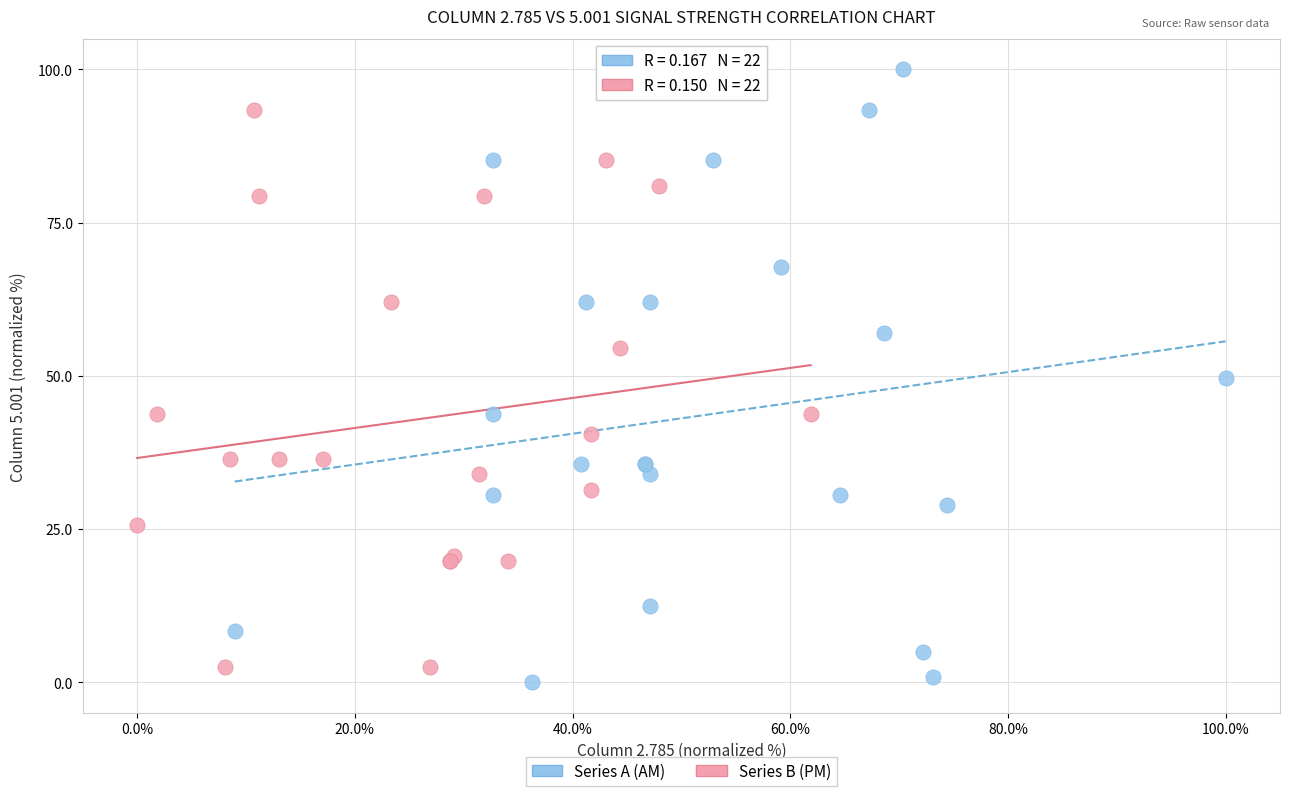

Which series has the widest spread of Y values?

Series A (AM)